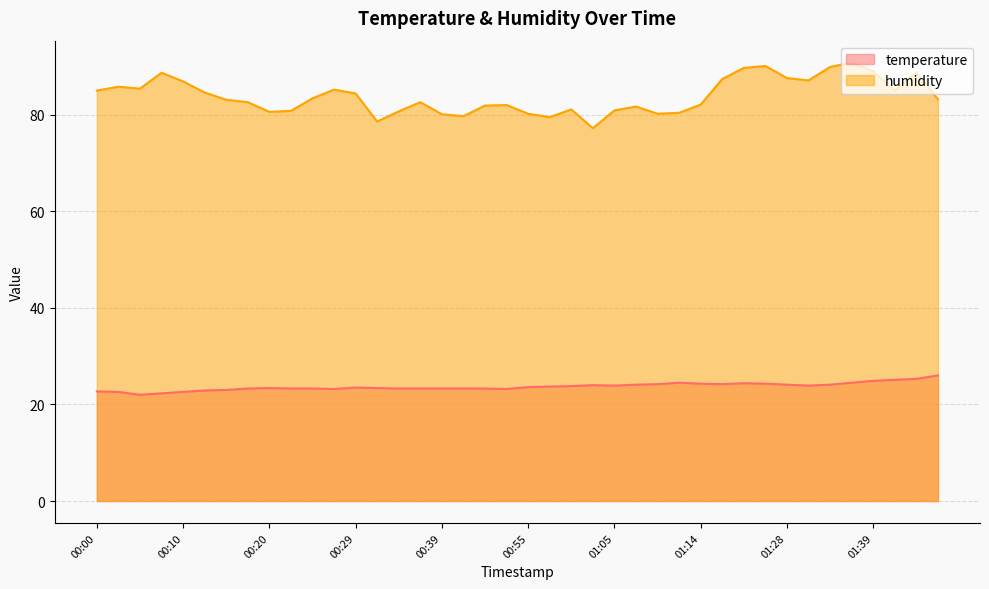

Count the number of data series in this chart.

2